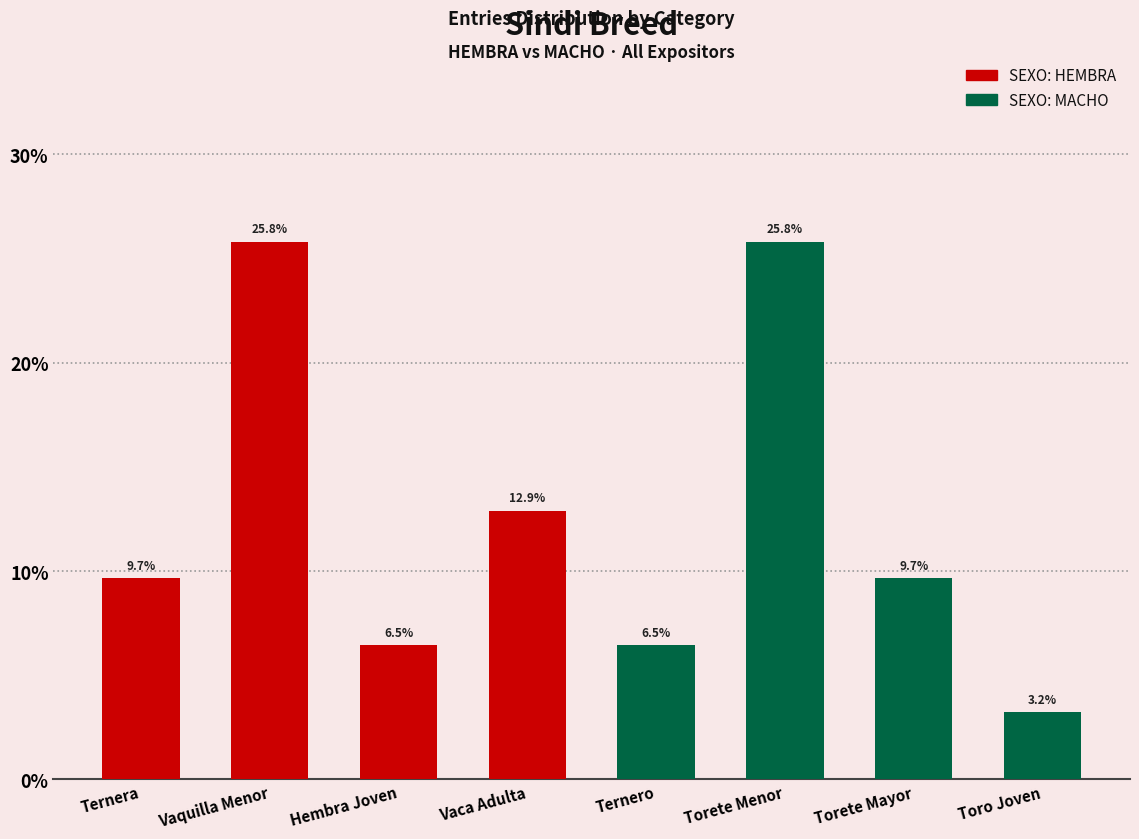

How many values in SEXO: MACHO are above zero?

4